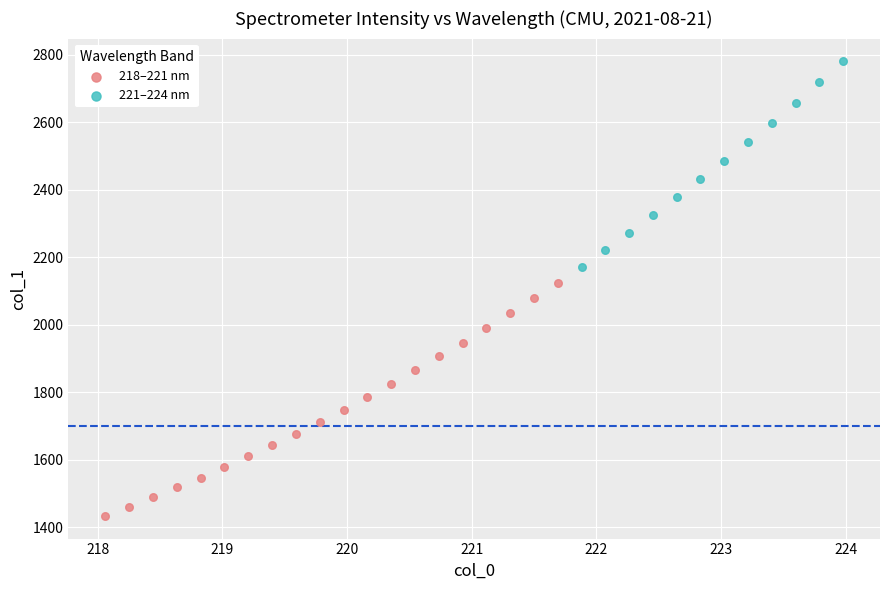

Which series has the largest Y range (max minus min)?

218–221 nm